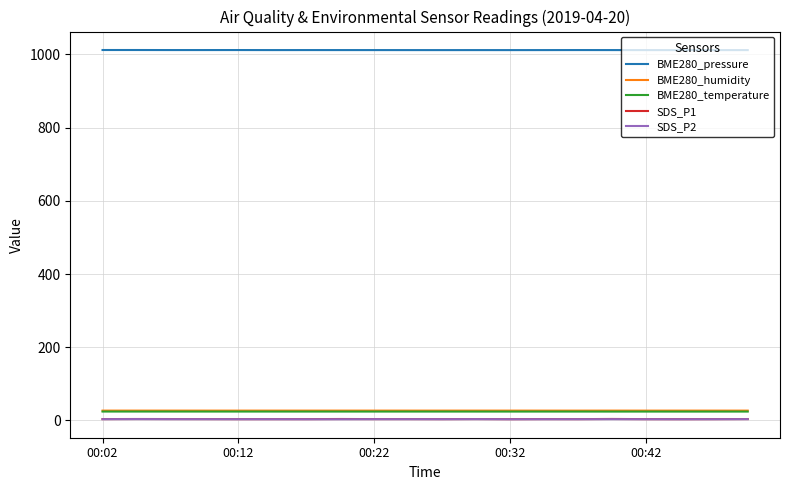

Which series has the largest total across all categories?

BME280_pressure